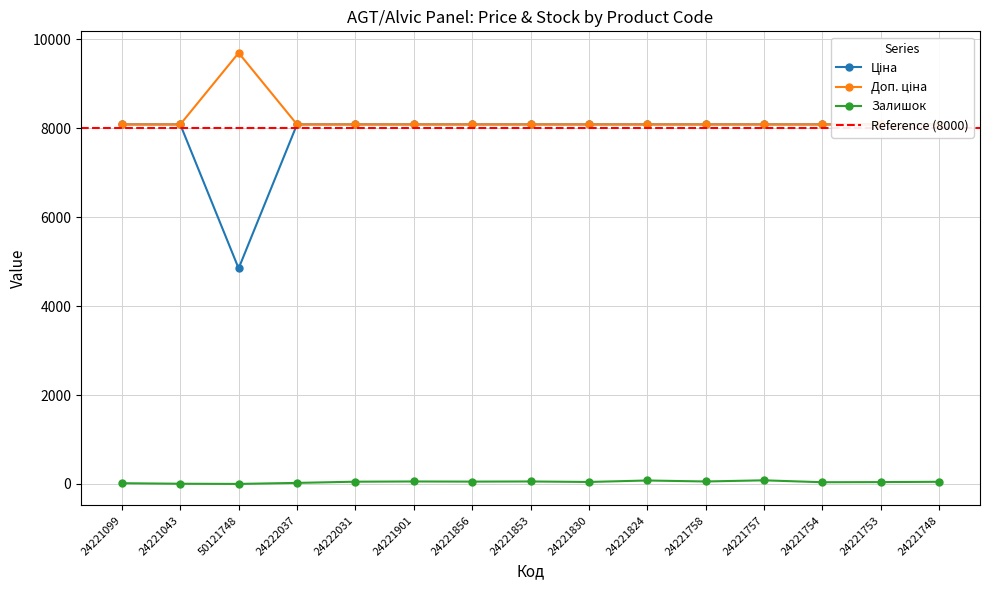

The Залишок series shows 32.6 at 24221747. True or false?

False